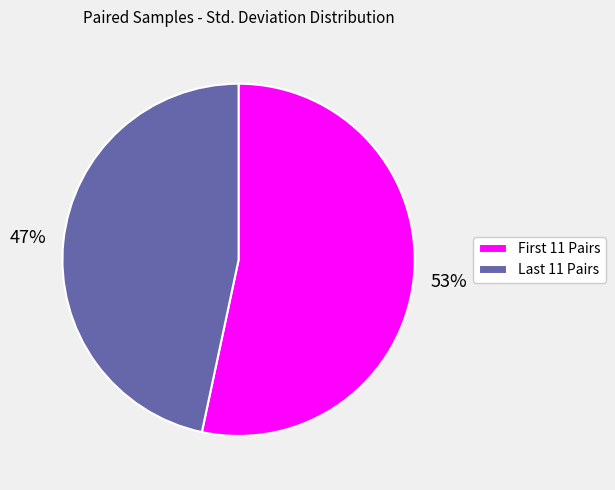

Rank the categories by value from highest to lowest.

First 11 Pairs, Last 11 Pairs